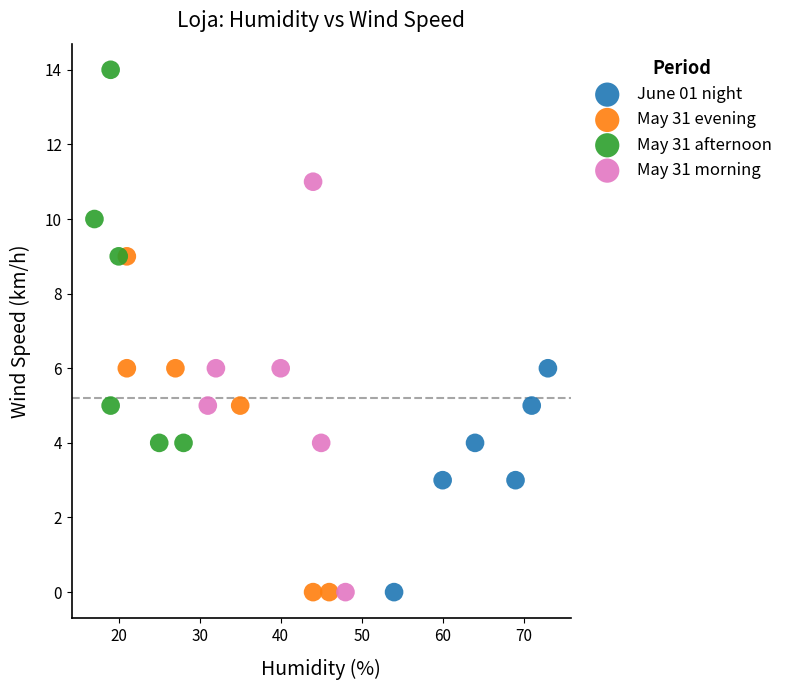

Which series has the widest spread of Y values?

May 31 morning